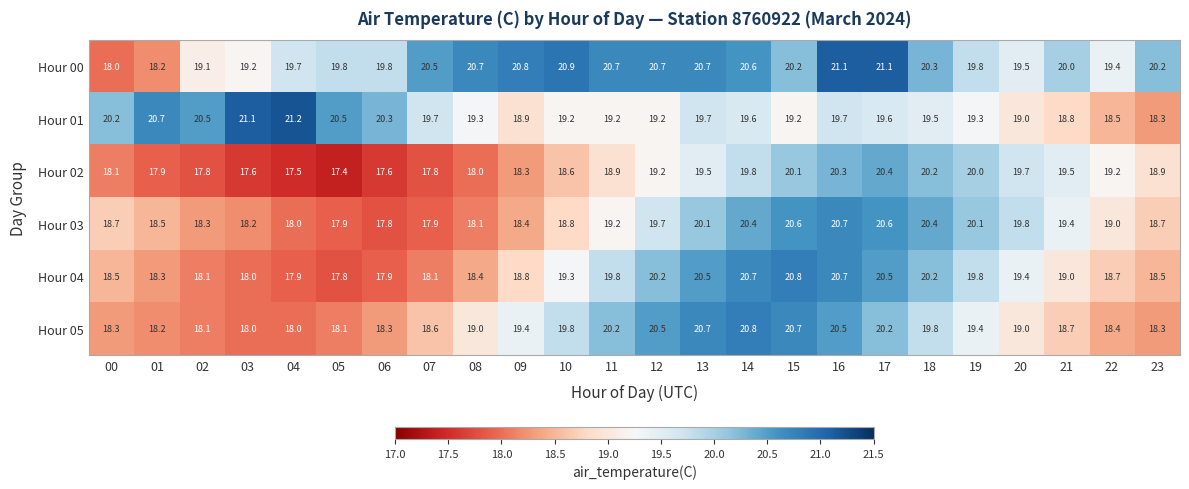

What is the difference between the highest and lowest values at 19?

0.8